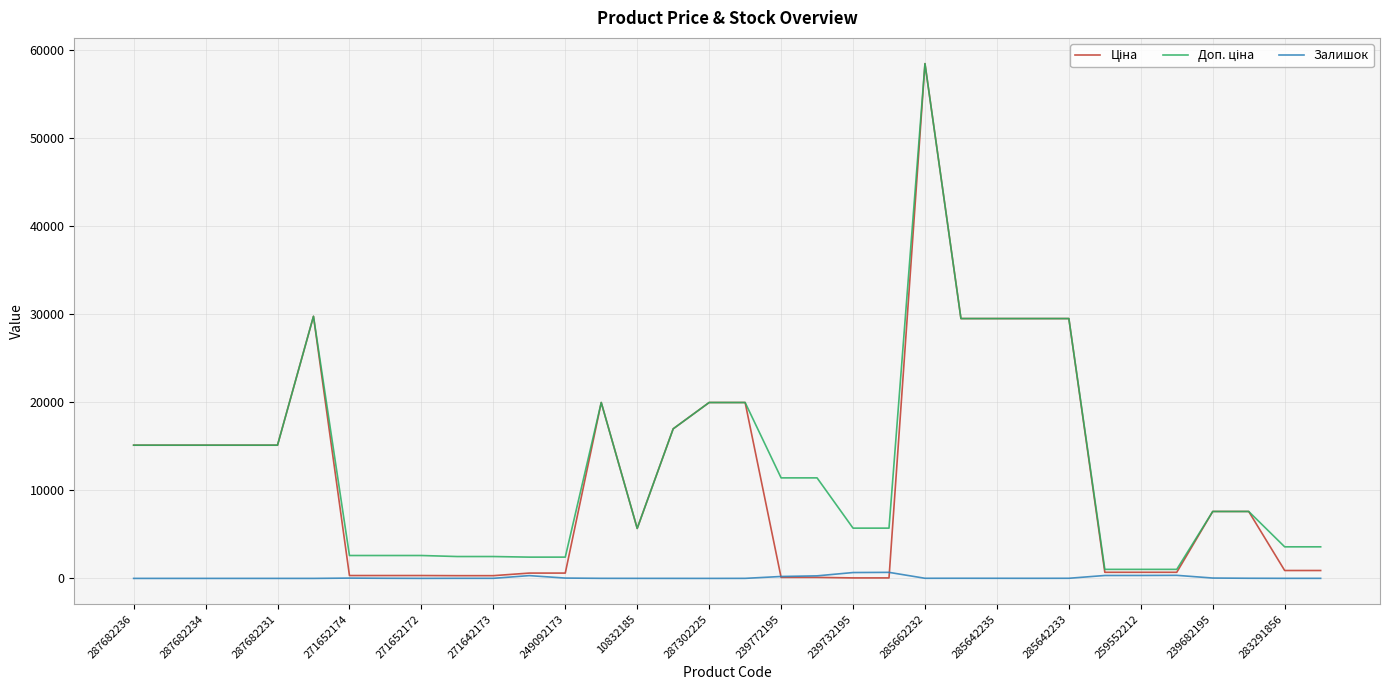

What is the greatest value displayed?

58426.5